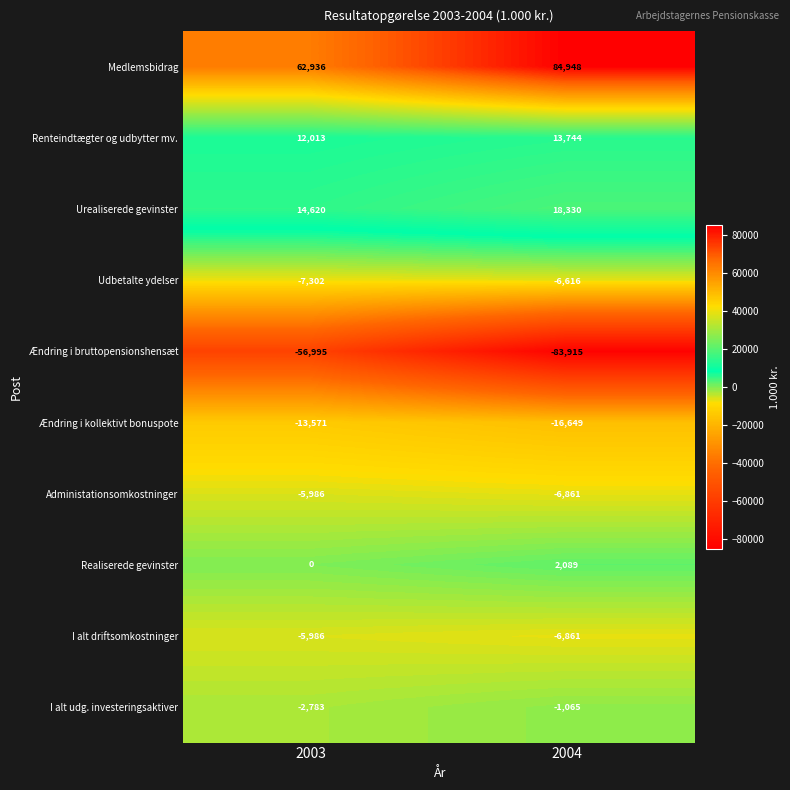

What is the difference between the maximum and minimum values in the Udbetalte ydelser series?

686